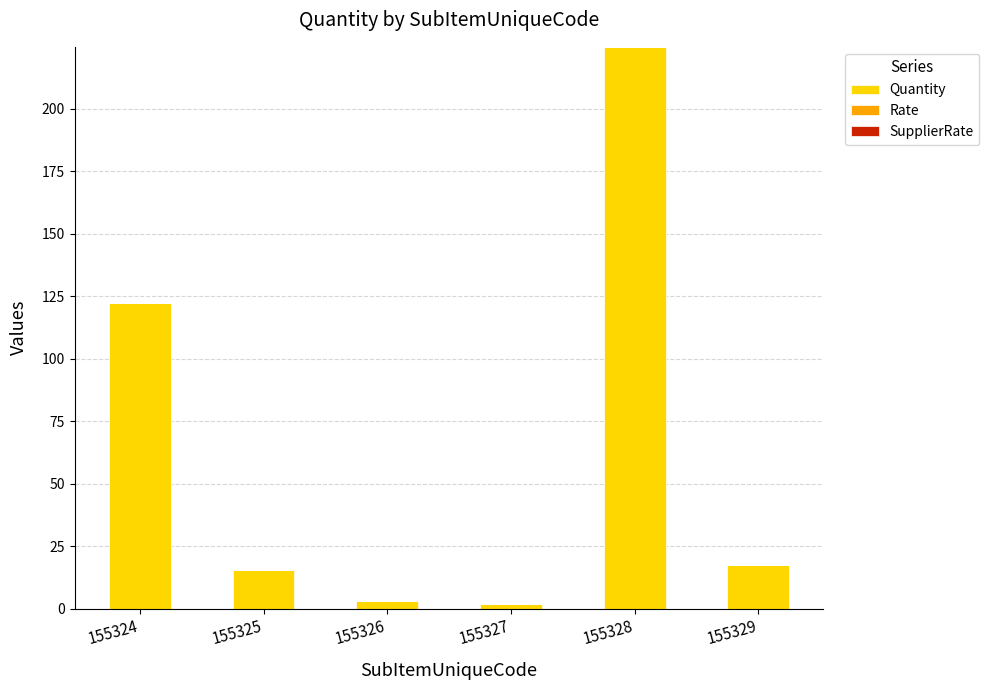

At which label is the value closest to 113?

155324